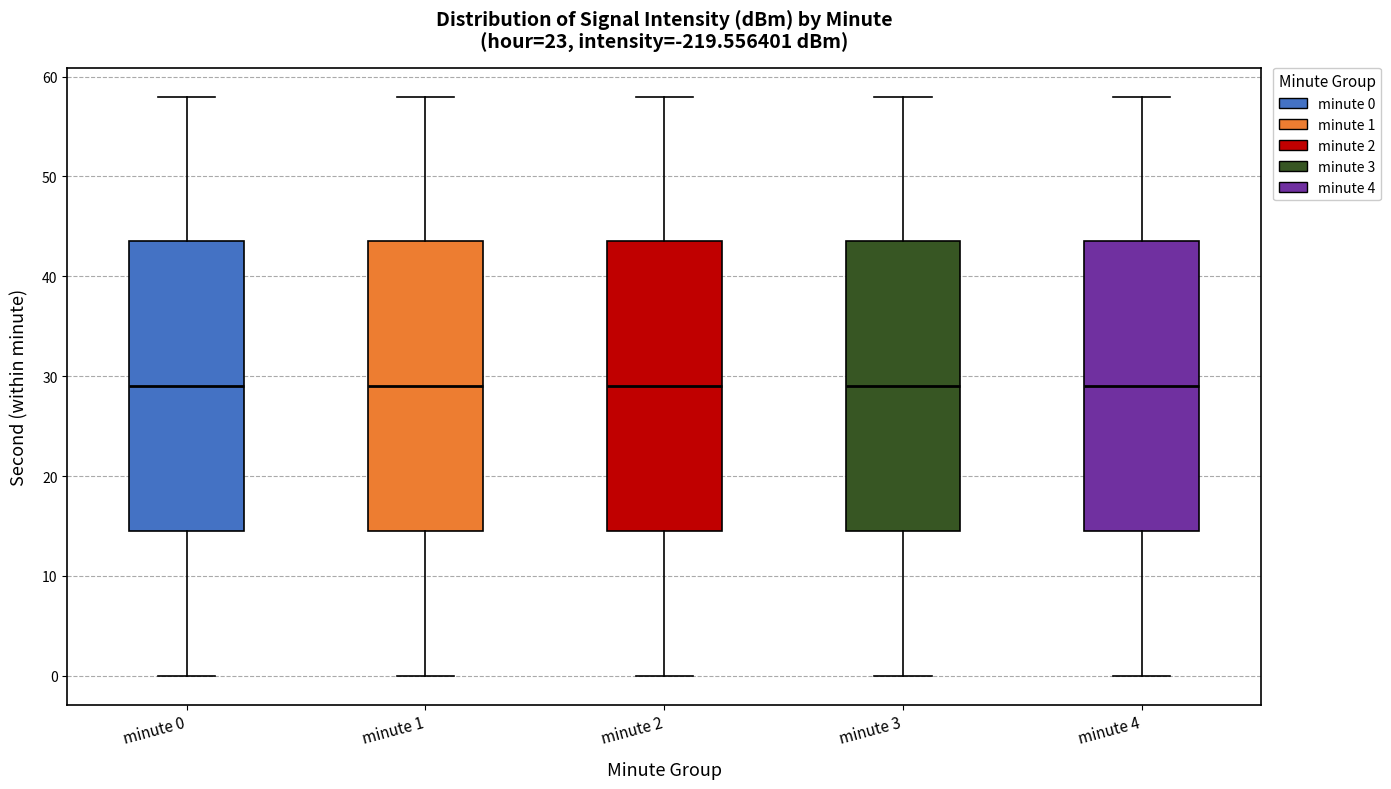

Where does the median line of the box for minute 2 sit on the y-axis? The values are not printed on the chart, so give them approximately, as read against the axis.

29